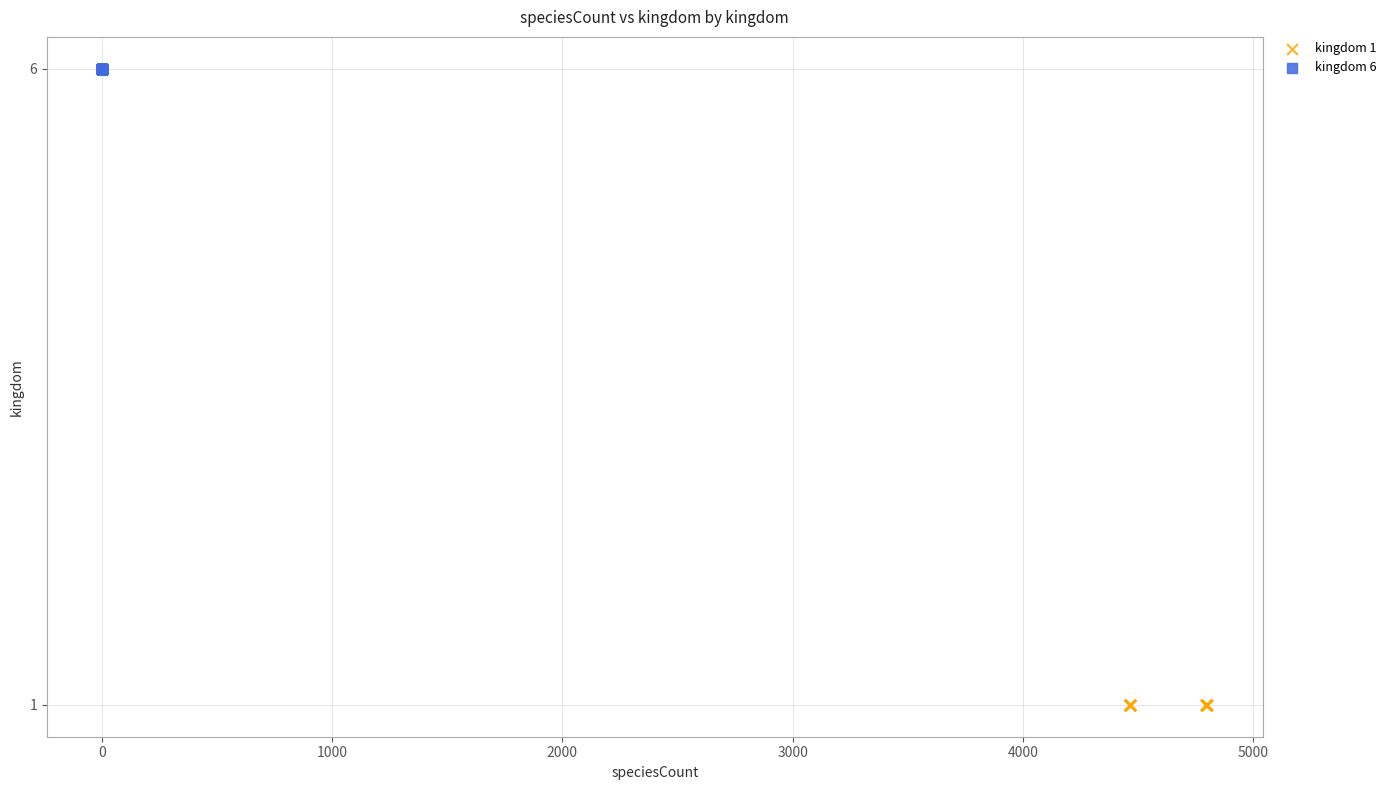

Which series contains the lowest Y value?

kingdom 1